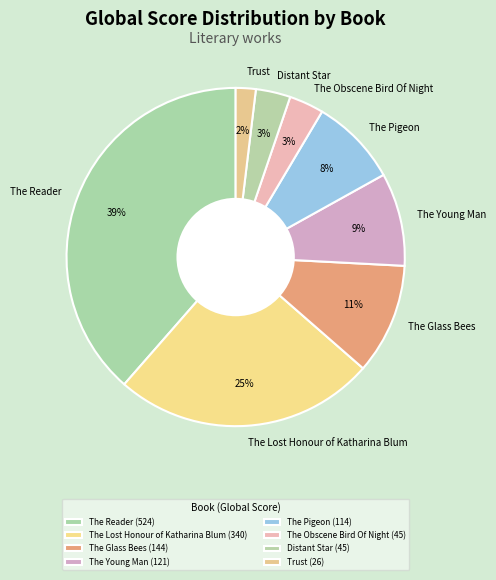

How many segments does this pie chart have?

8